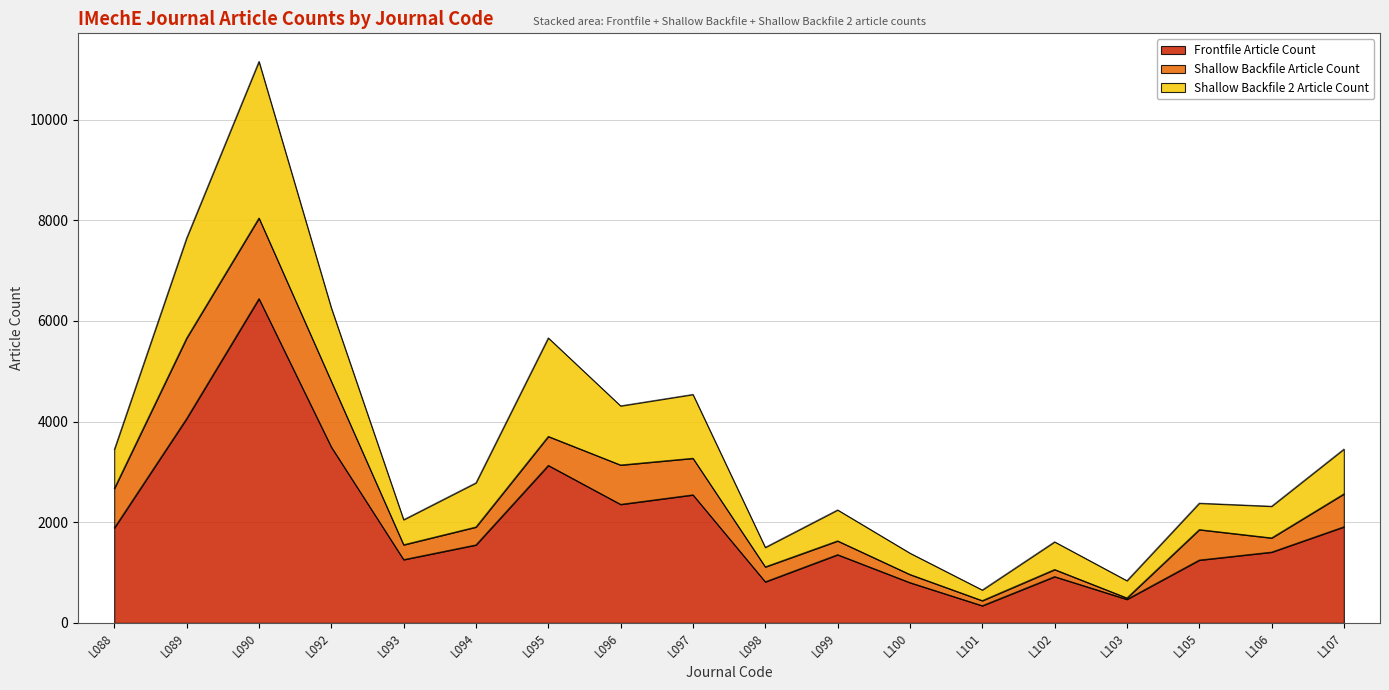

What are all the series names shown in the legend?

Frontfile Article Count, Shallow Backfile Article Count, Shallow Backfile 2 Article Count